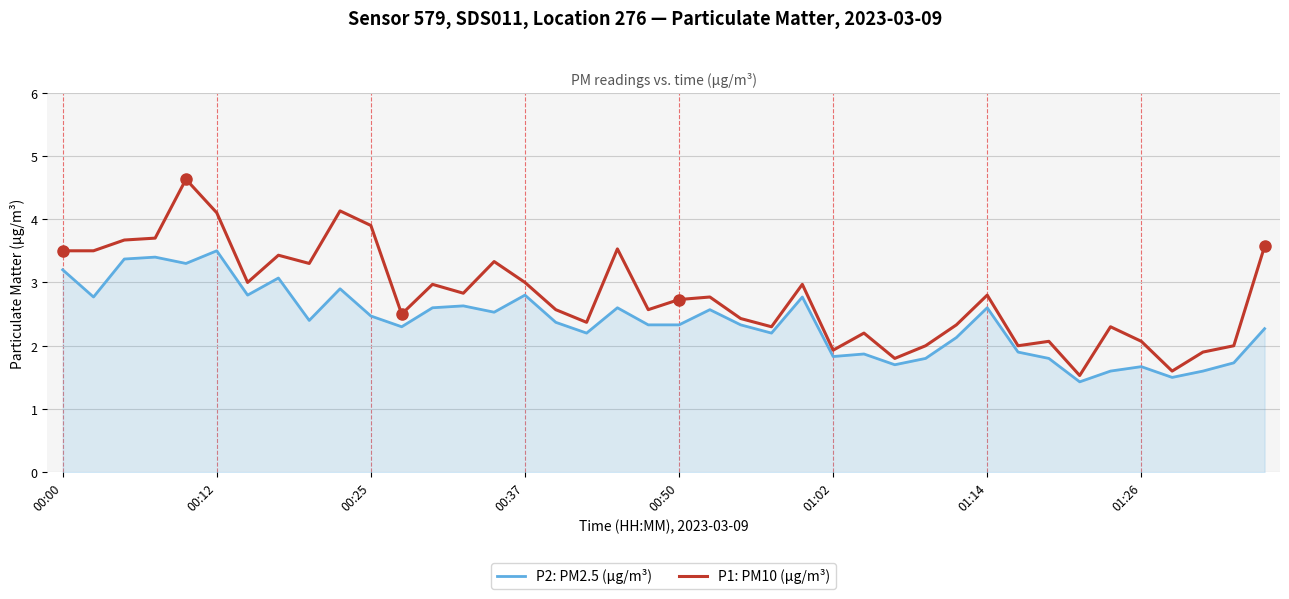

List the series in order of their overall mean, lowest first.

P2: PM2.5 (µg/m³), P1: PM10 (µg/m³)